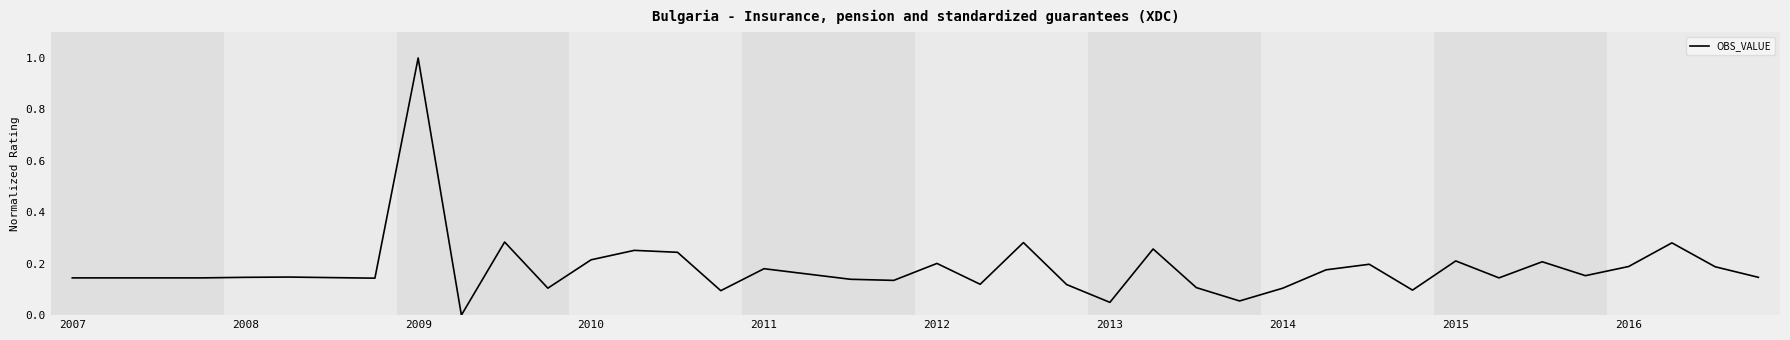

What is the greatest value displayed?

1.0